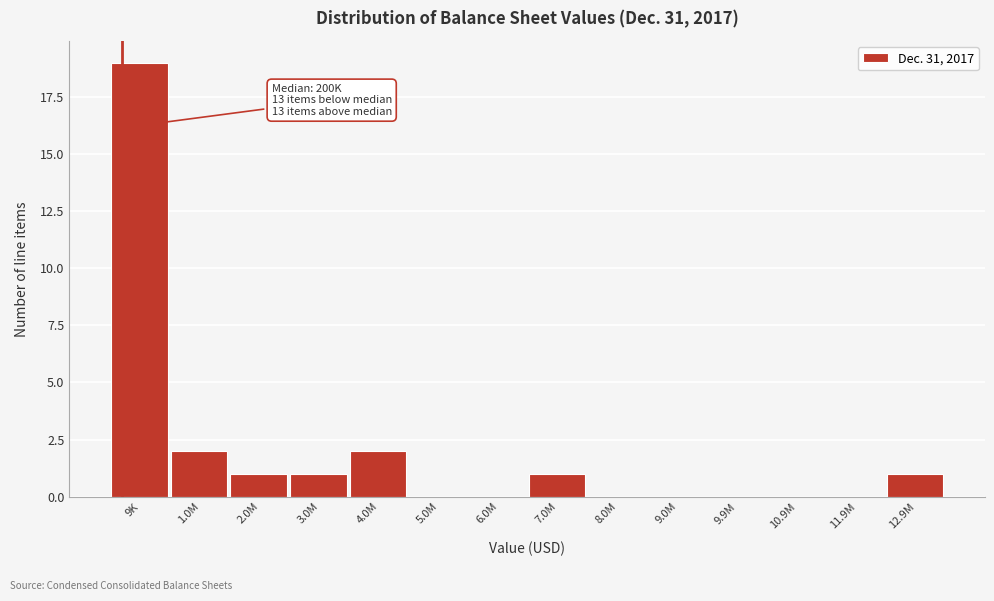

Reading right to left, transcribe all the data shown in this chart.

12.9M=1	11.9M=0	10.9M=0	9.9M=0	9.0M=0	8.0M=0	7.0M=1	6.0M=0	5.0M=0	4.0M=2	3.0M=1	2.0M=1	1.0M=2	9K=19